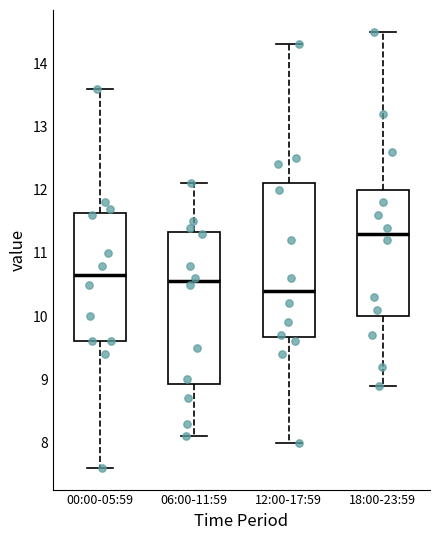

Reading left to right, read every box against the y-axis: the position of its median line, the range the box covers, and the ends of its whiskers. The values are not printed on the chart, so give them approximately, as read against the axis.

00:00-05:59: median 10.7, box 9.6 to 11.6, whiskers 7.6 to 13.6
06:00-11:59: median 10.6, box 8.9 to 11.3, whiskers 8.1 to 12.1
12:00-17:59: median 10.4, box 9.7 to 12.1, whiskers 8.0 to 14.3
18:00-23:59: median 11.3, box 10.0 to 12.0, whiskers 8.9 to 14.5